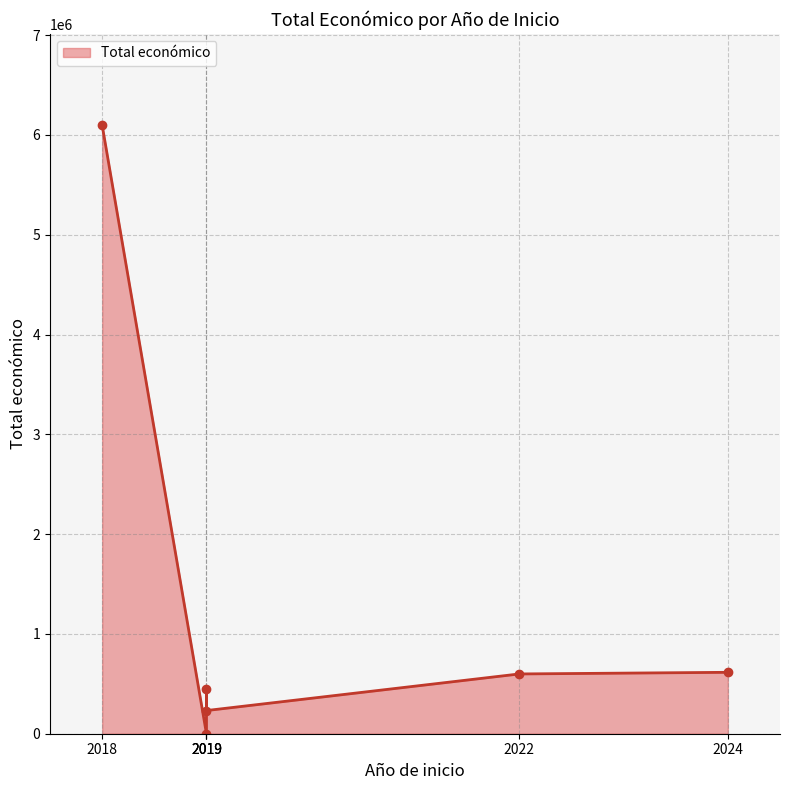

True or false: the data shows 6097171 at 2018.

True